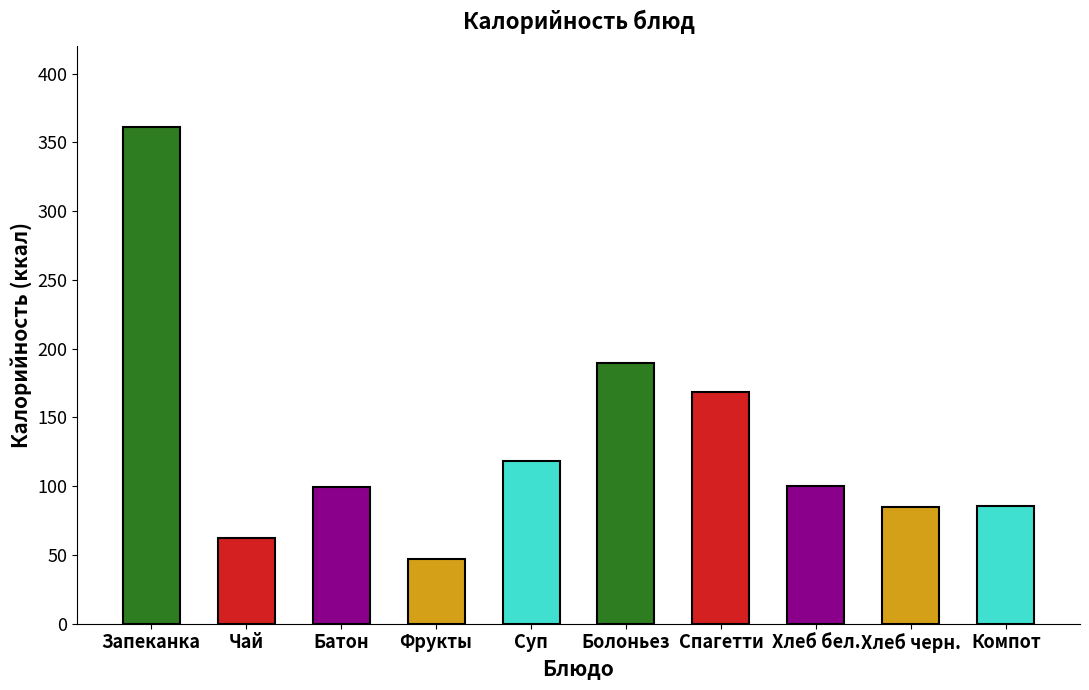

What is the approximate value at Чай?

62.0